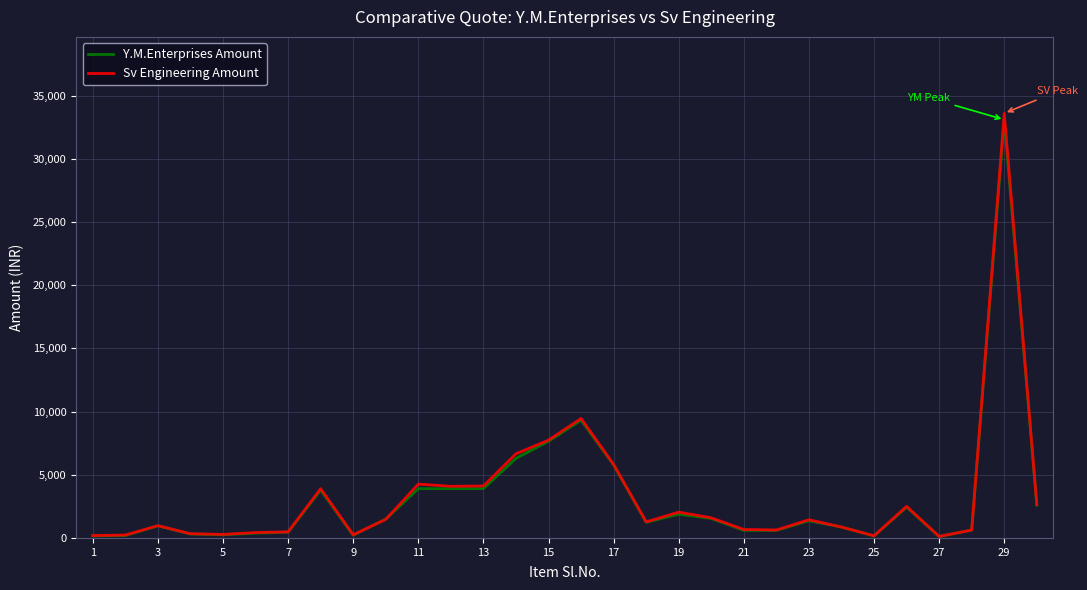

Which series has the largest range (max minus min)?

Sv Engineering Amount